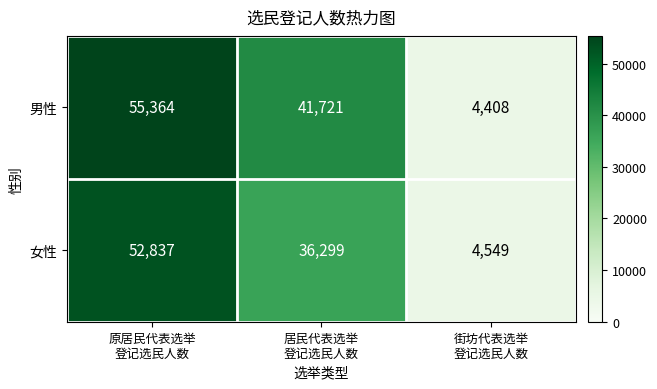

How many 男性 values are between 4408 and 55364?

3